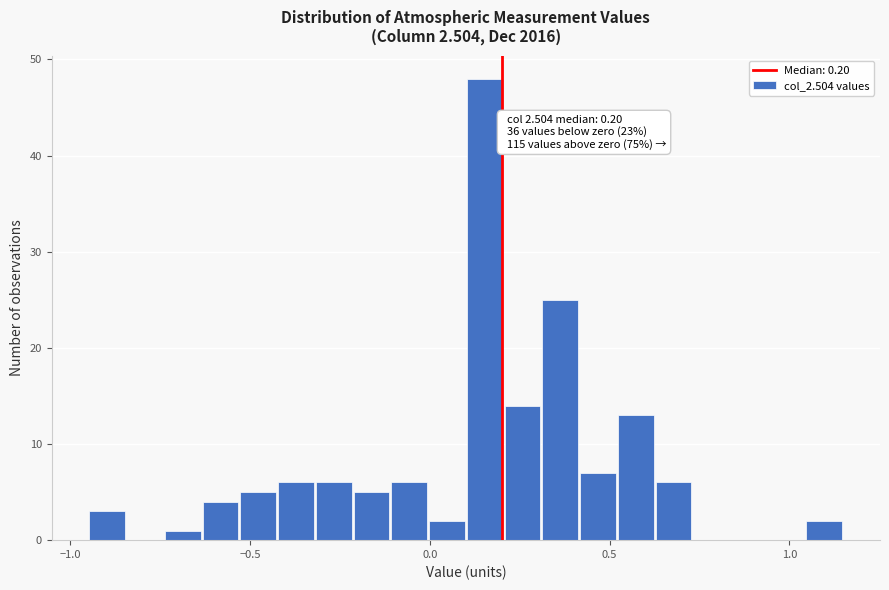

Around what value on the x-axis is the tallest bar? Give the approximate position of its centre, as read against the axis.

0.15